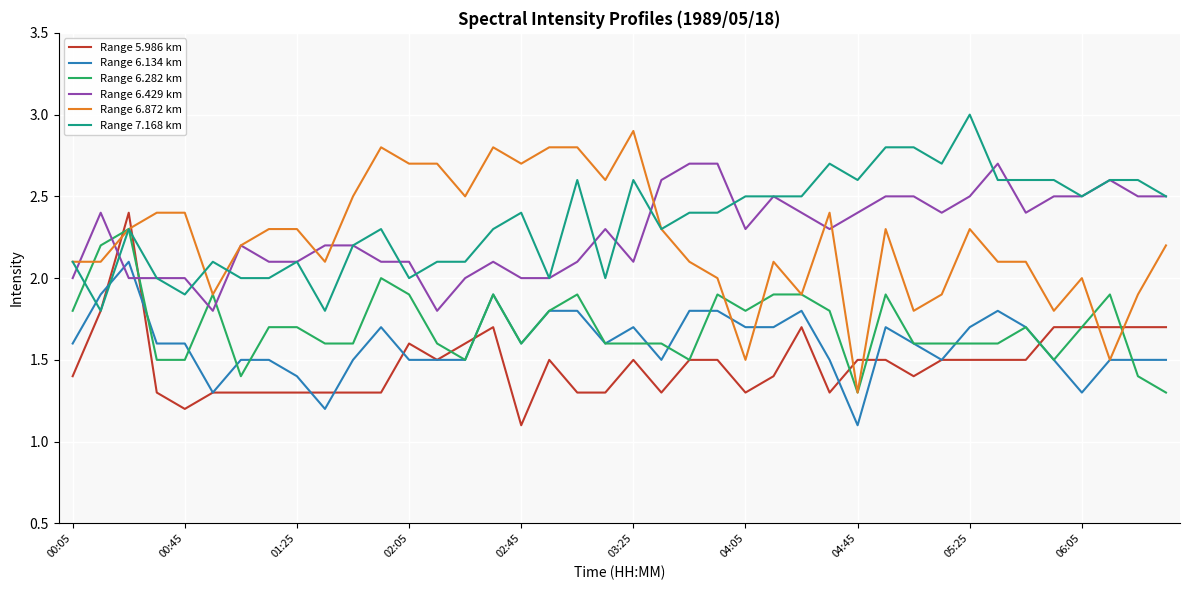

How many Range 6.282 km values are between 1 and 2?

38